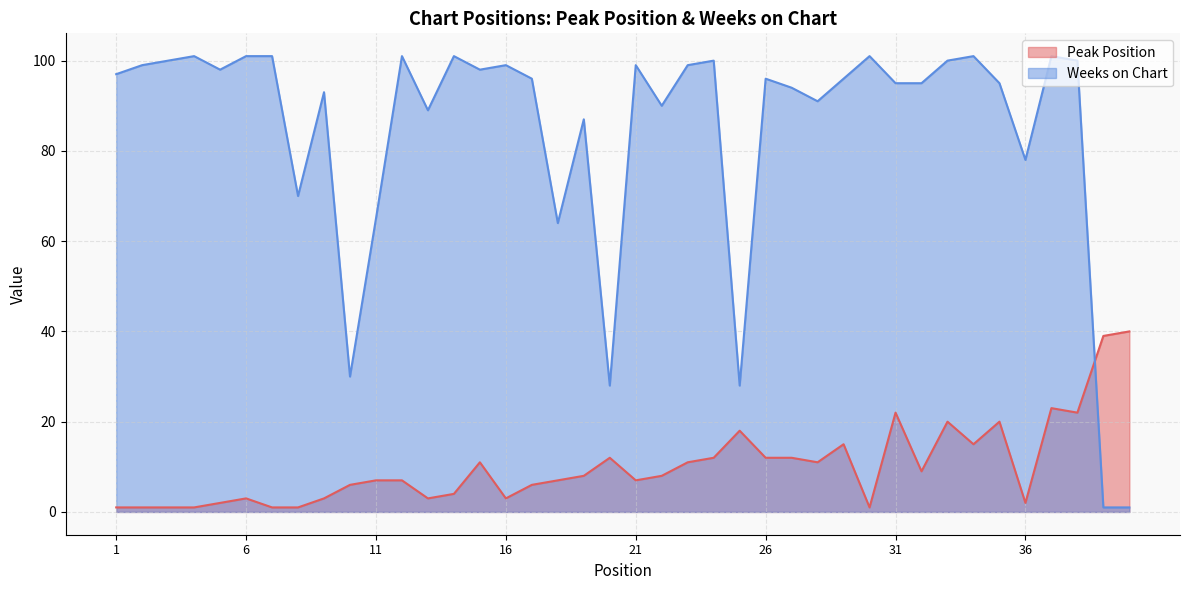

Reading right to left, transcribe all the data shown in this chart.

Peak Position: 40=40	39=39	38=22	37=23	36=2	35=20	34=15	33=20	32=9	31=22	30=1	29=15	28=11	27=12	26=12	25=18	24=12	23=11	22=8	21=7	20=12	19=8	18=7	17=6	16=3	15=11	14=4	13=3	12=7	11=7	10=6	9=3	8=1	7=1	6=3	5=2	4=1	3=1	2=1	1=1
Weeks on Chart: 40=1	39=1	38=100	37=101	36=78	35=95	34=101	33=100	32=95	31=95	30=101	29=96	28=91	27=94	26=96	25=28	24=100	23=99	22=90	21=99	20=28	19=87	18=64	17=96	16=99	15=98	14=101	13=89	12=101	11=65	10=30	9=93	8=70	7=101	6=101	5=98	4=101	3=100	2=99	1=97